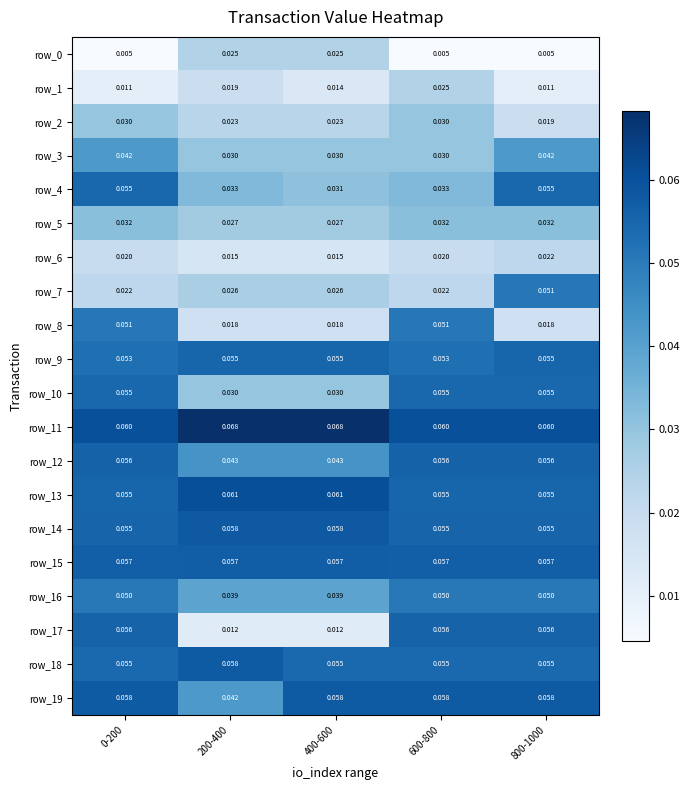

Is the value of row_18 at 600-800 greater than the value of row_12 at 200-400?

Yes